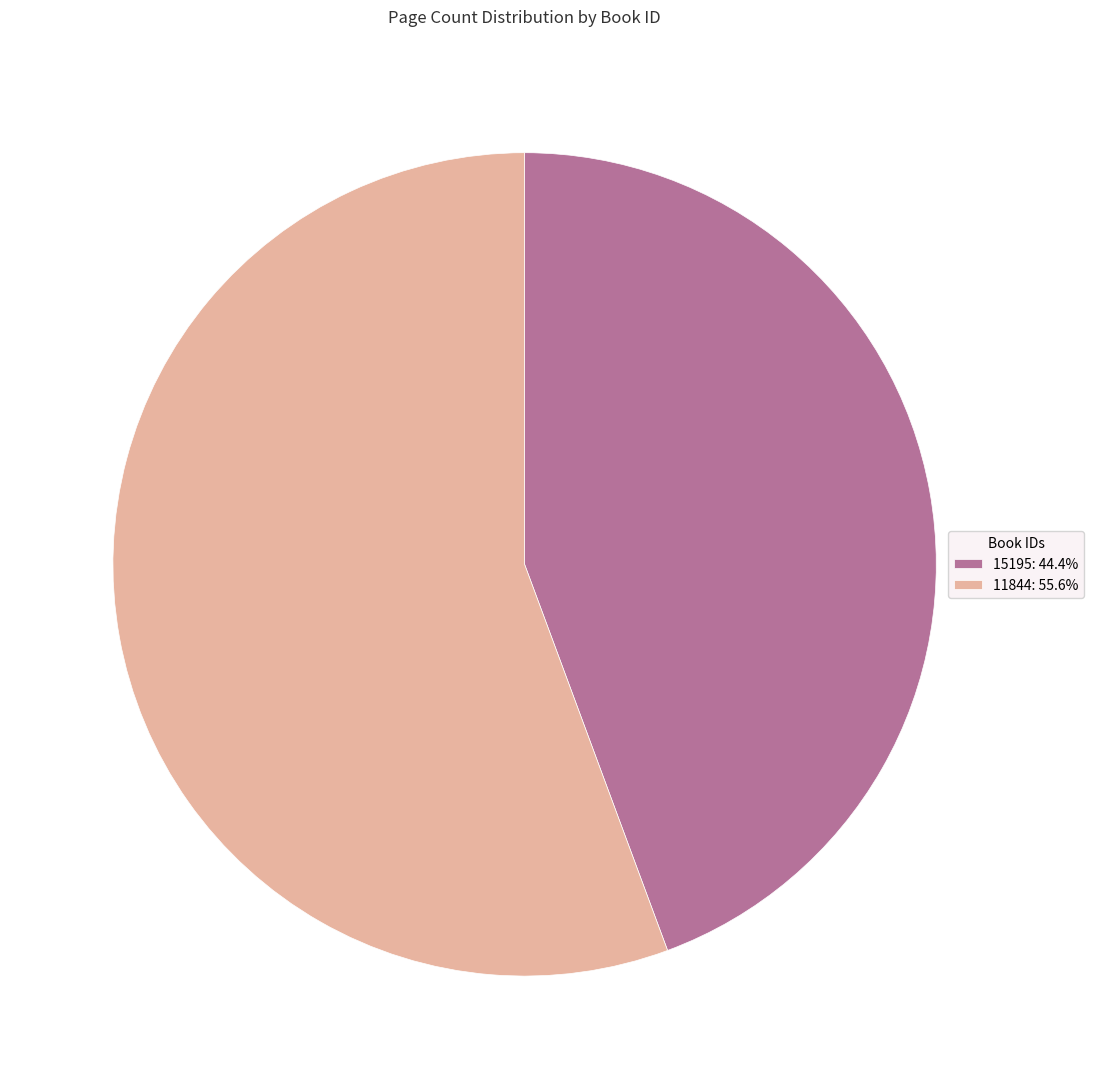

Approximately how many times larger is the value at 11844 compared to 15195?

1.3